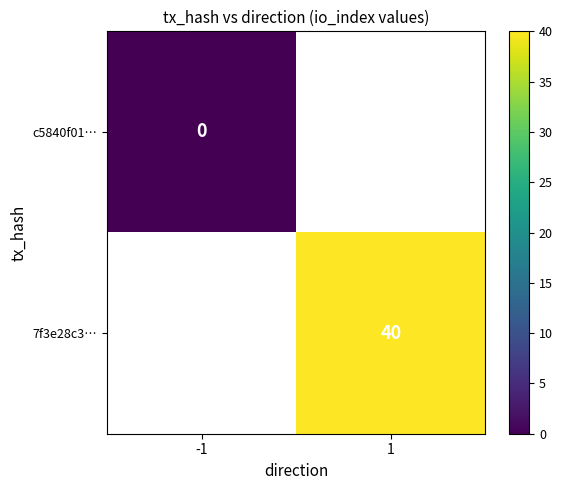

True or false: 7f3e28c3… has a value of 71 at 1.

False